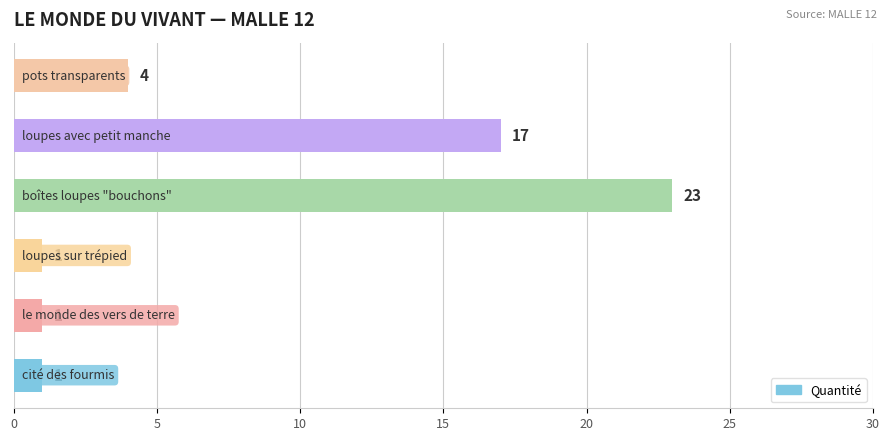

What is the difference between the second highest and minimum values?

16